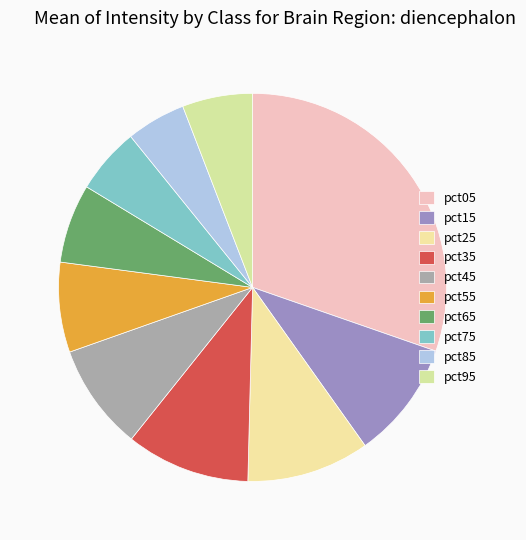

Is the sum of pct35 and pct45 greater than half?

No